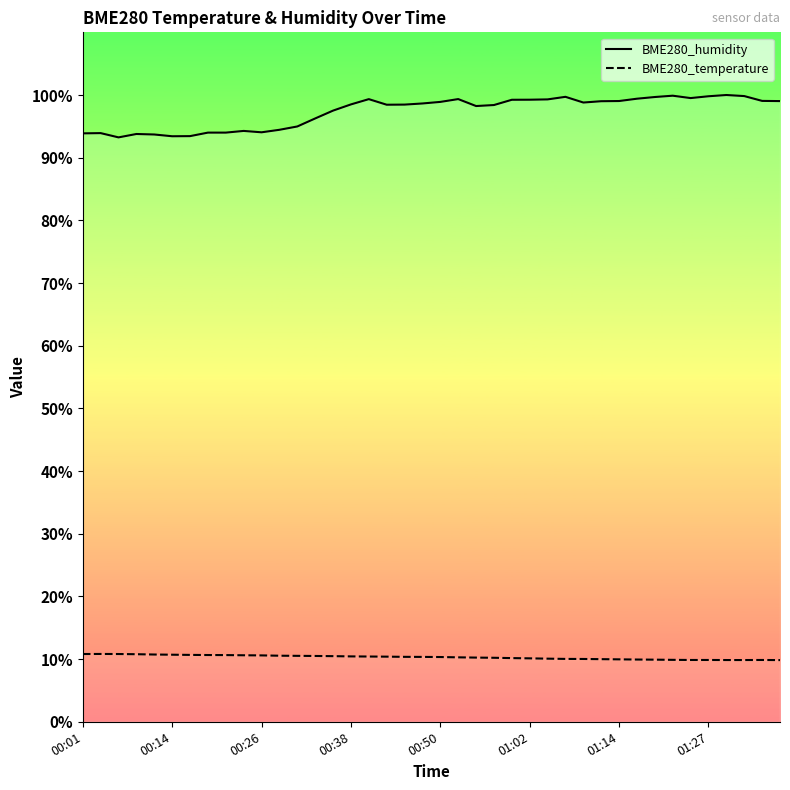

What is the difference between the highest and lowest values at 22?

88.0